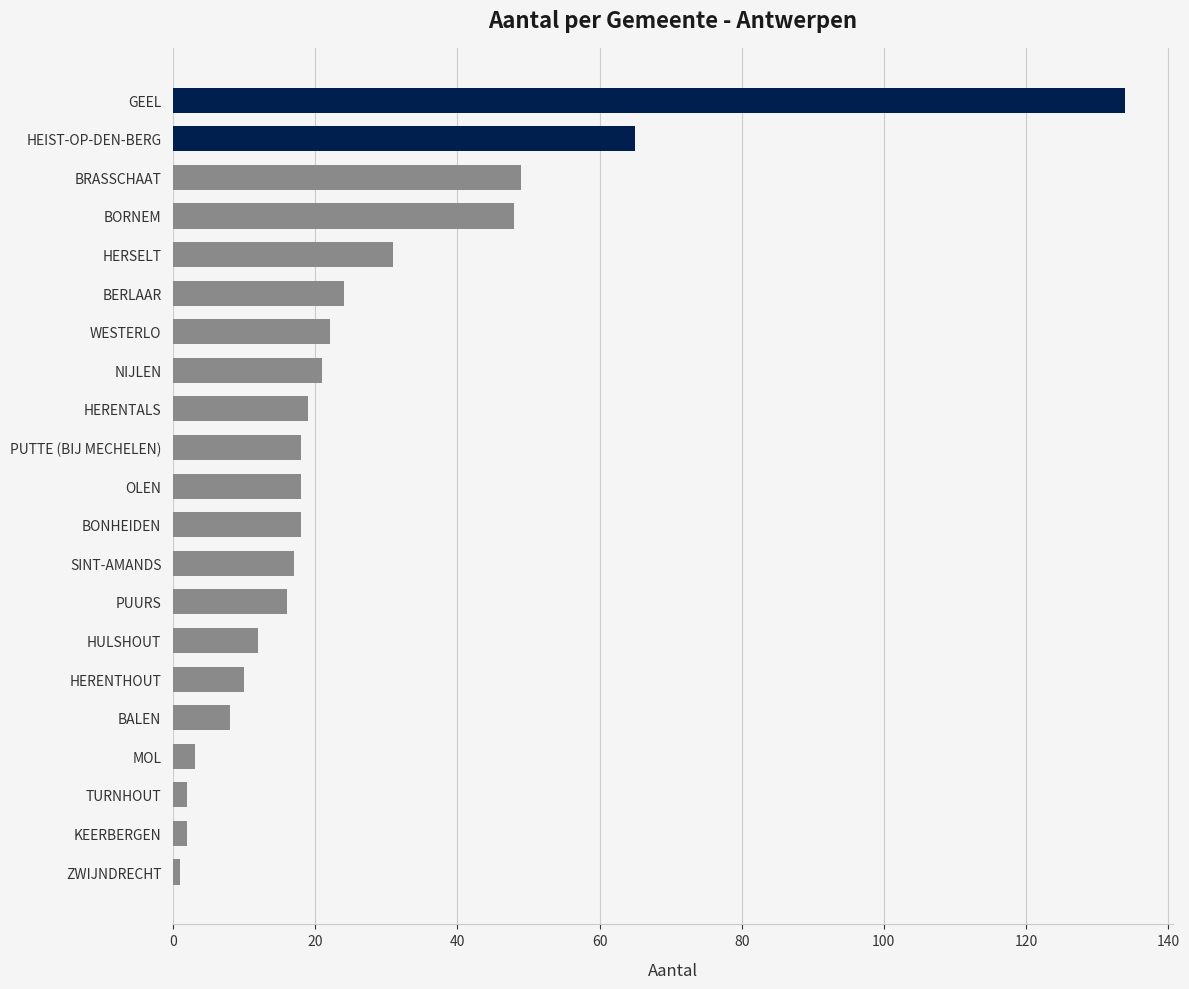

Count the number of categories in the chart.

21